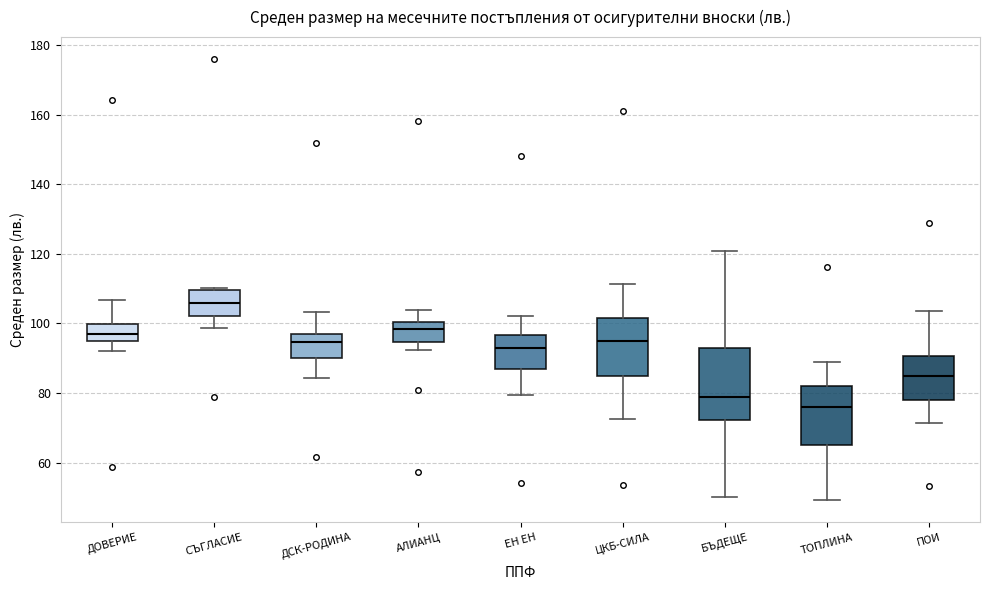

Comparing the boxes themselves (not the whiskers), which one is the tallest?

БЪДЕЩЕ